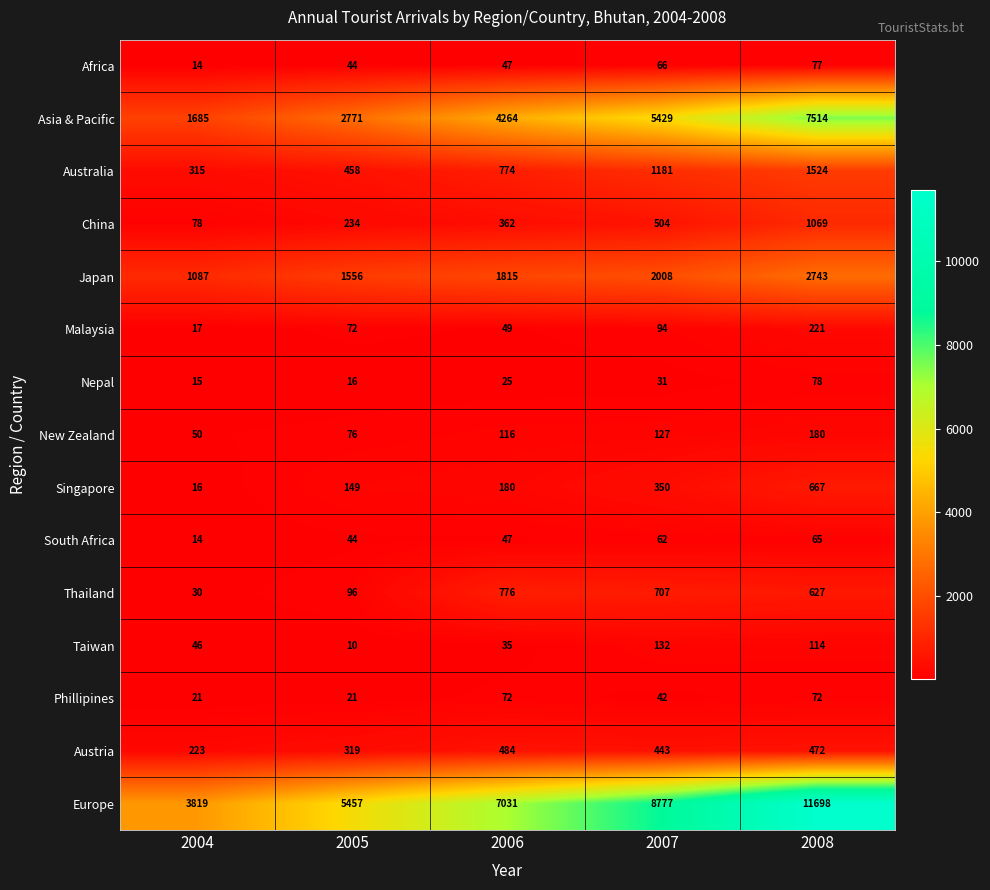

Where is Australia nearest to the value 919?

2006